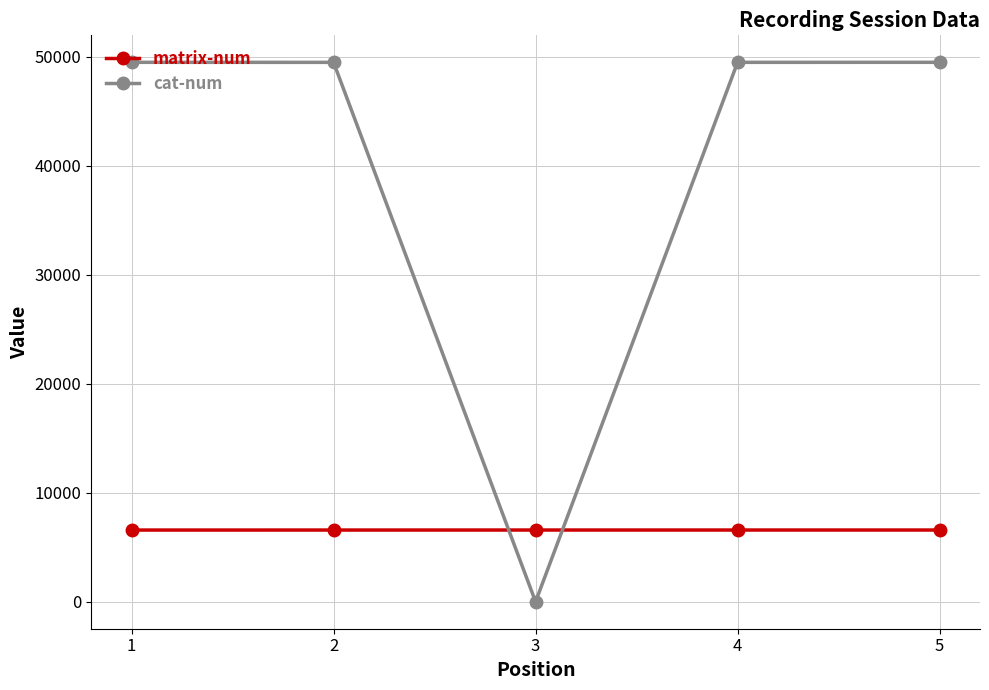

What is the difference between the maximum and minimum values in the cat-num series?

49507.0